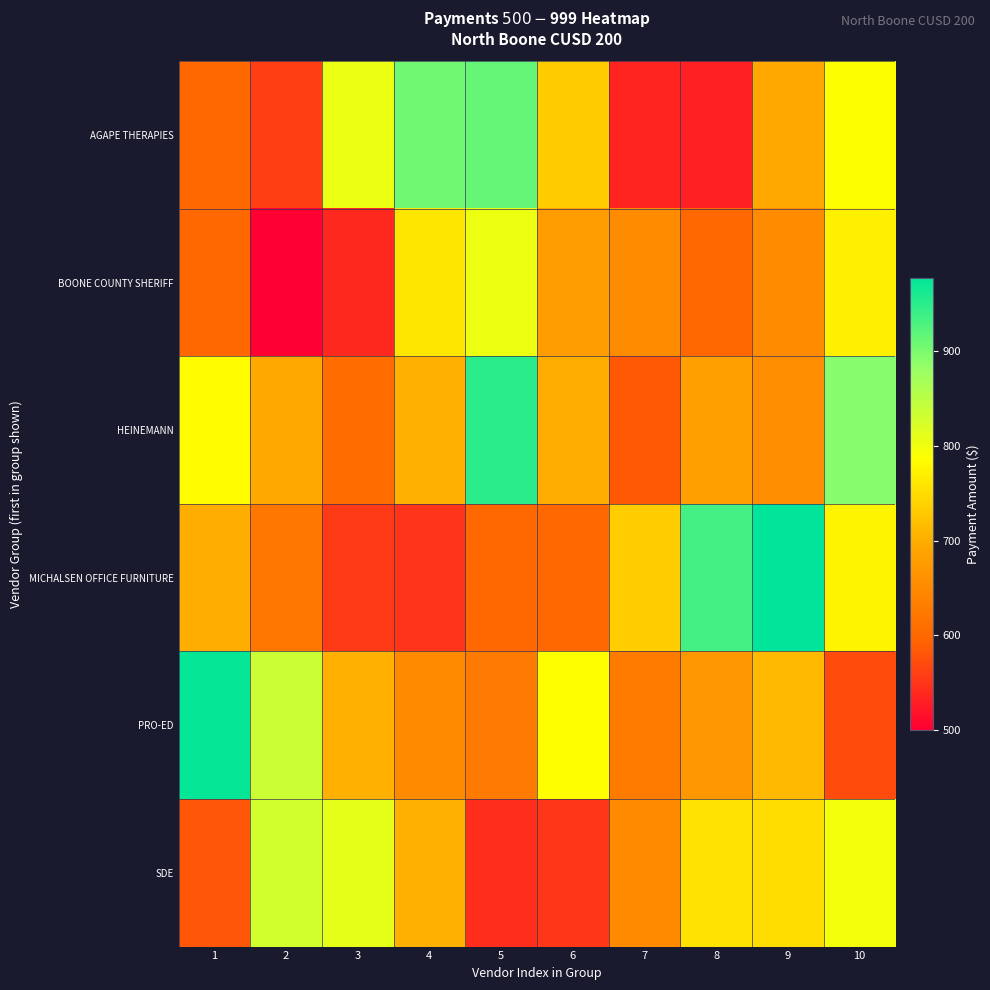

At how many categories does at least one series exceed 900?

5